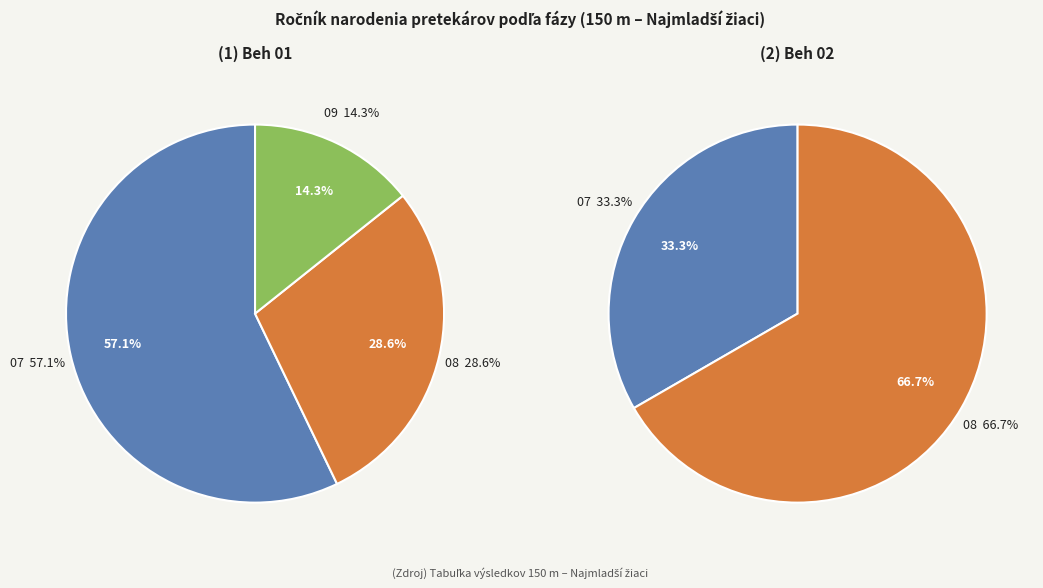

What percentage is the Beh 02 slice, to the nearest percent?

67%